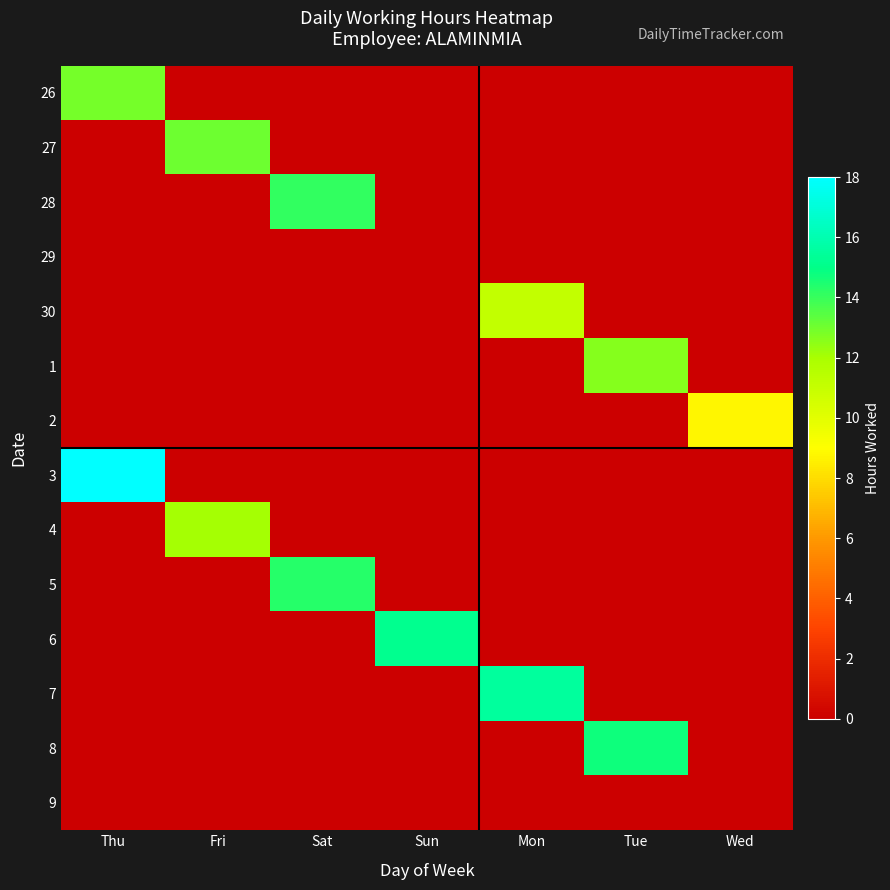

List the series in order of their peak value, lowest first.

29, 9, 2, 30, 4, 1, 26, 27, 28, 5, 8, 6, 7, 3